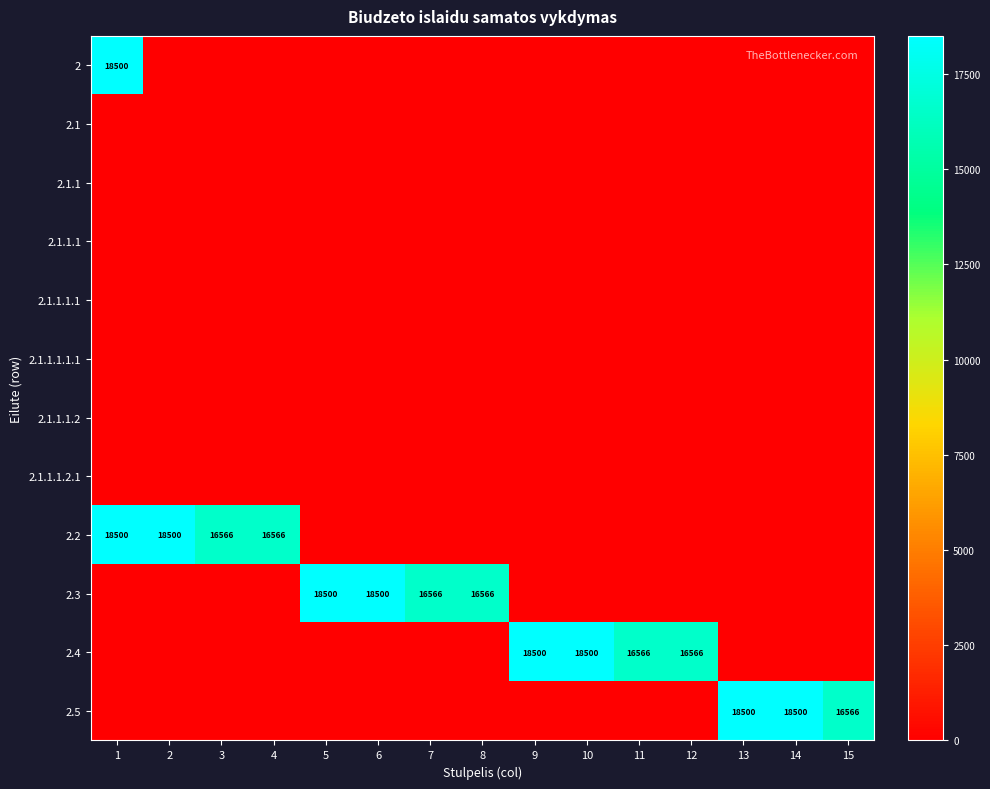

Is it true that 2.3 equals 16566 at 8?

True